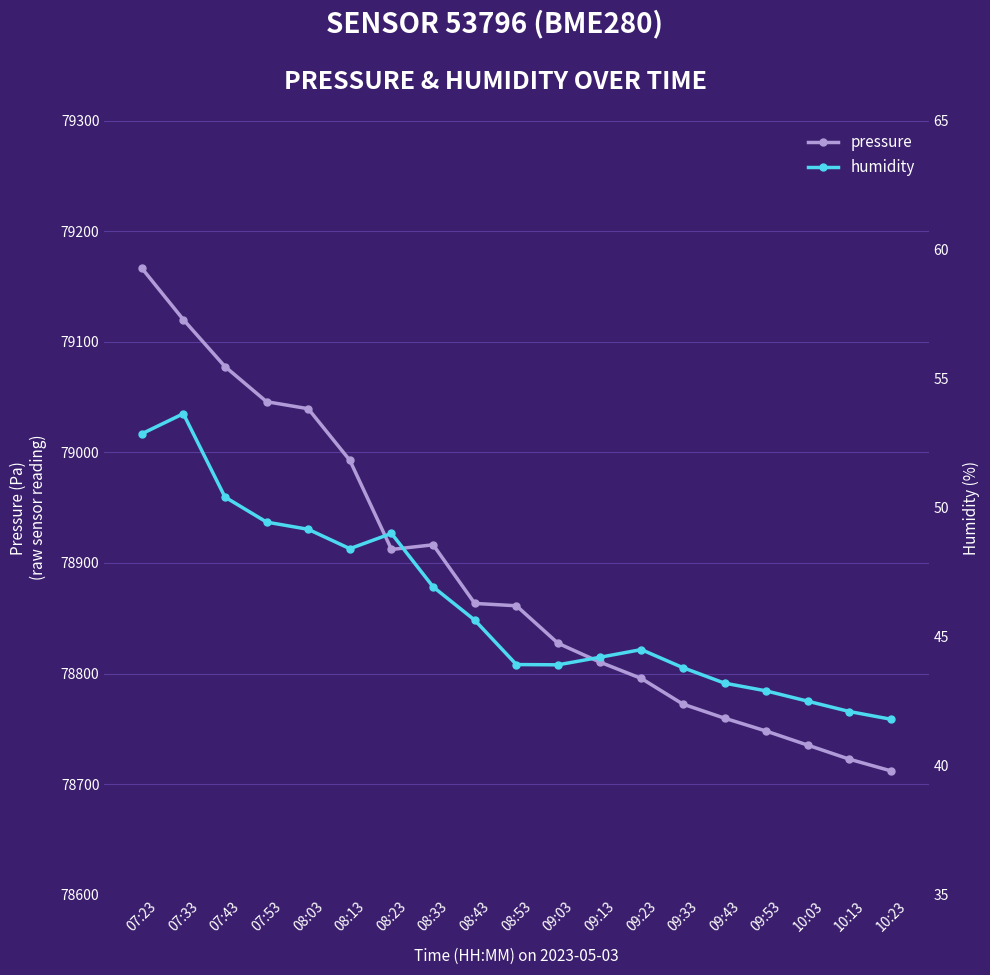

The pressure series shows 78722.6 at 10:13. True or false?

True